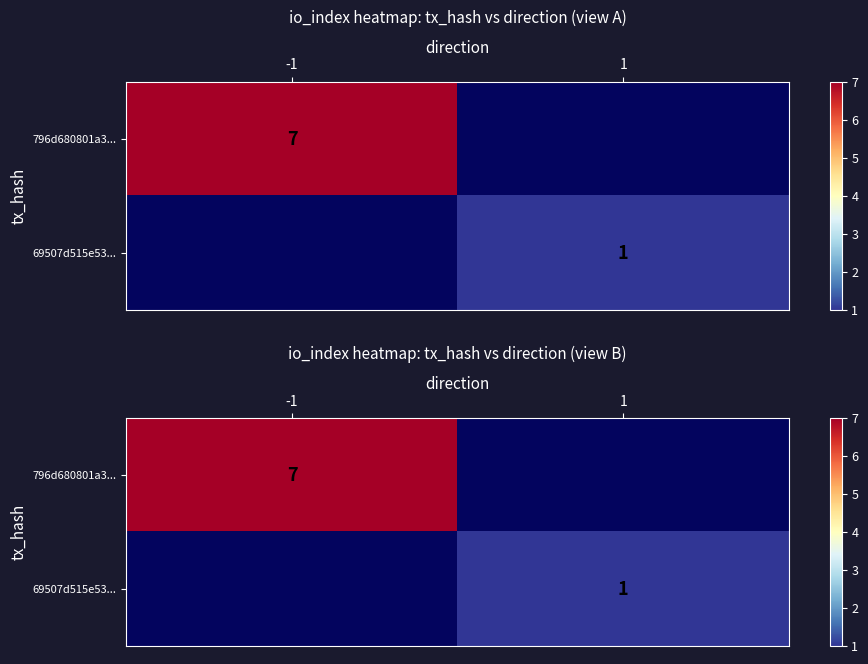

List the series in order of their overall mean, highest first.

796d680801a3..., 69507d515e53...